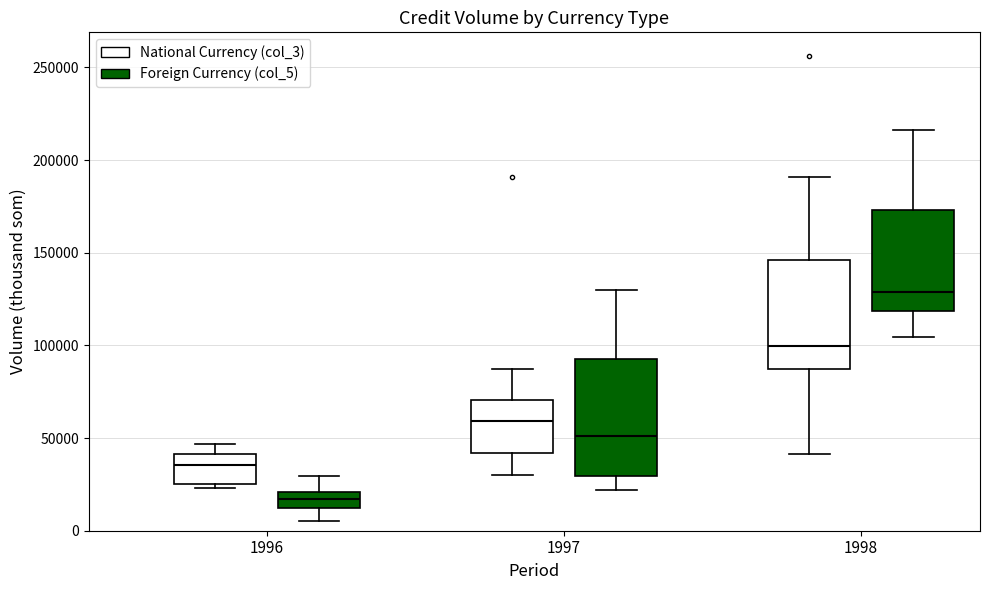

Which box has the lowest median line?

1996 (Foreign Currency (col_5))